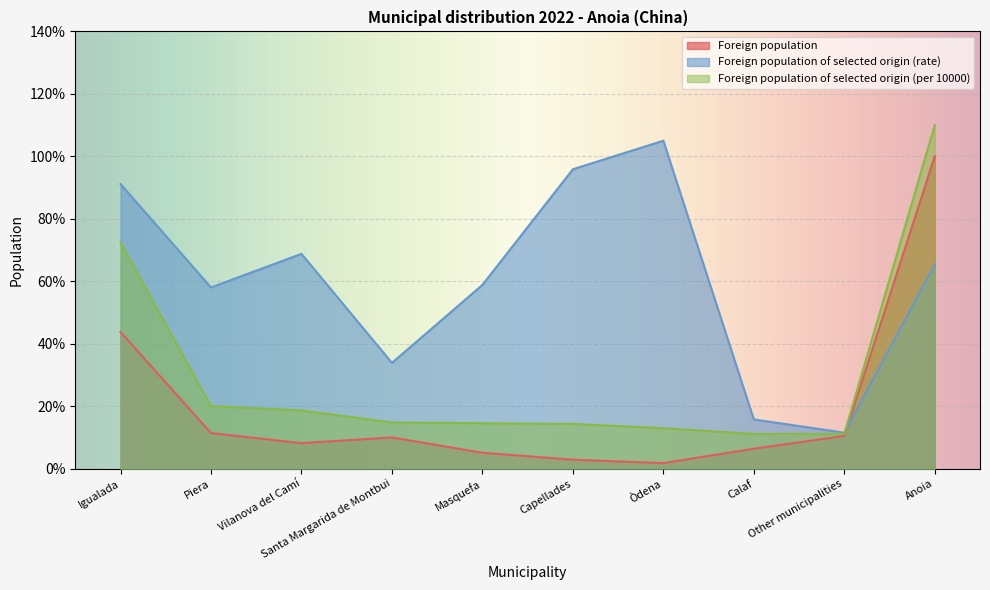

True or false: Foreign population of selected origin (per 10000) and Foreign population intersect in this chart.

False